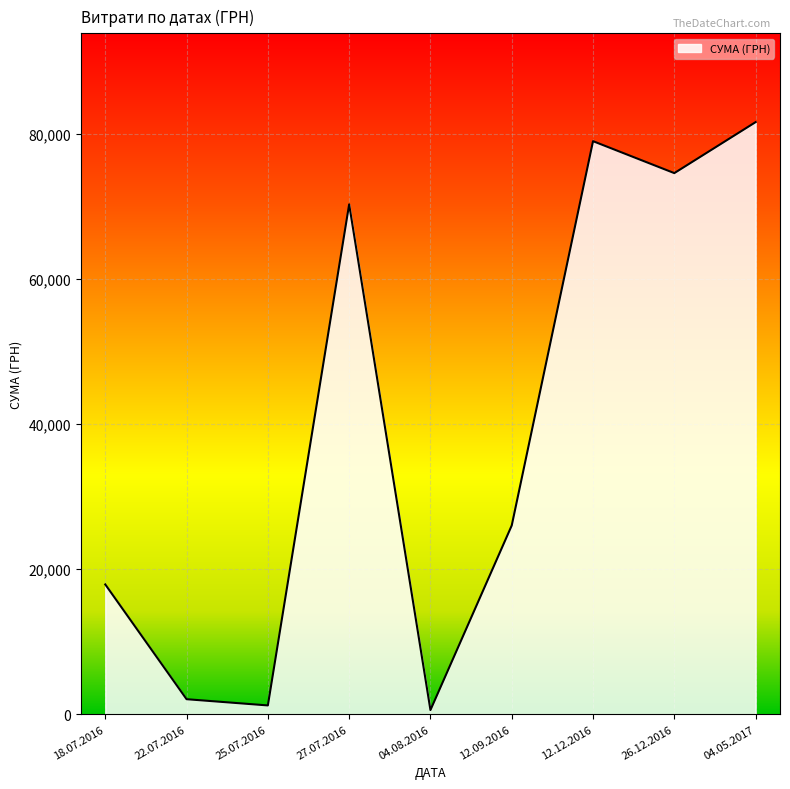

Where is the data nearest to the value 41075?

12.09.2016